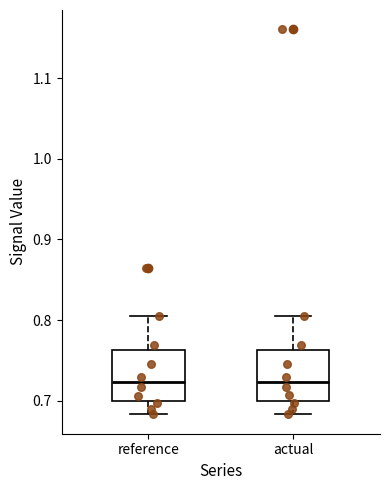

Reading left to right, read every box against the y-axis: the position of its median line, the range the box covers, and the ends of its whiskers. The values are not printed on the chart, so give them approximately, as read against the axis.

reference: median 0.72, box 0.70 to 0.76, whiskers 0.68 to 0.81
actual: median 0.72, box 0.70 to 0.76, whiskers 0.68 to 0.81